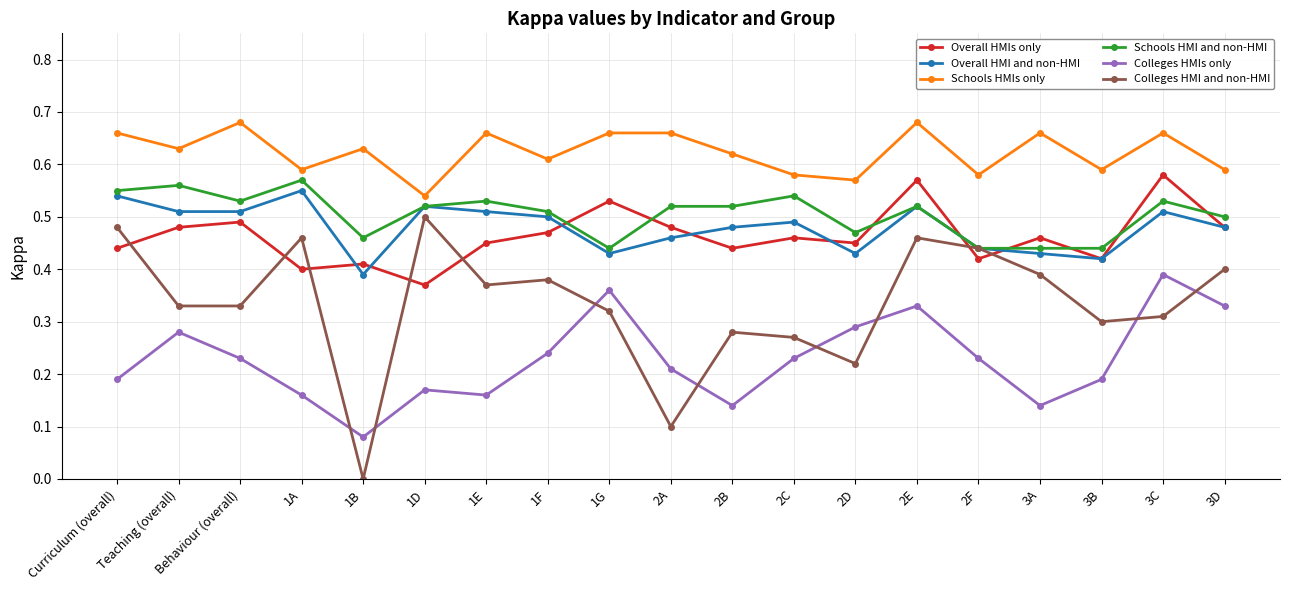

What is the sum of the Schools HMIs only values at Curriculum (overall) and 2E?

1.3